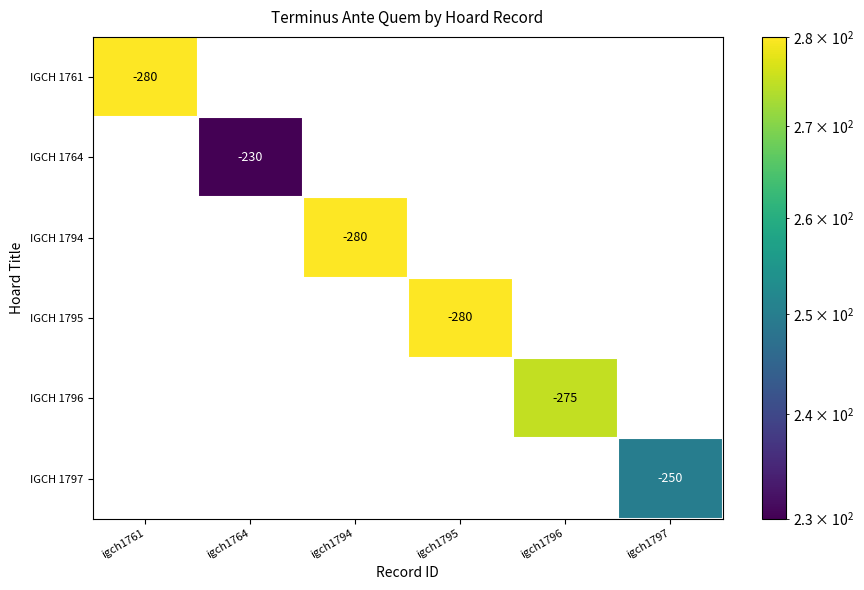

At how many categories does at least one series exceed 272?

4